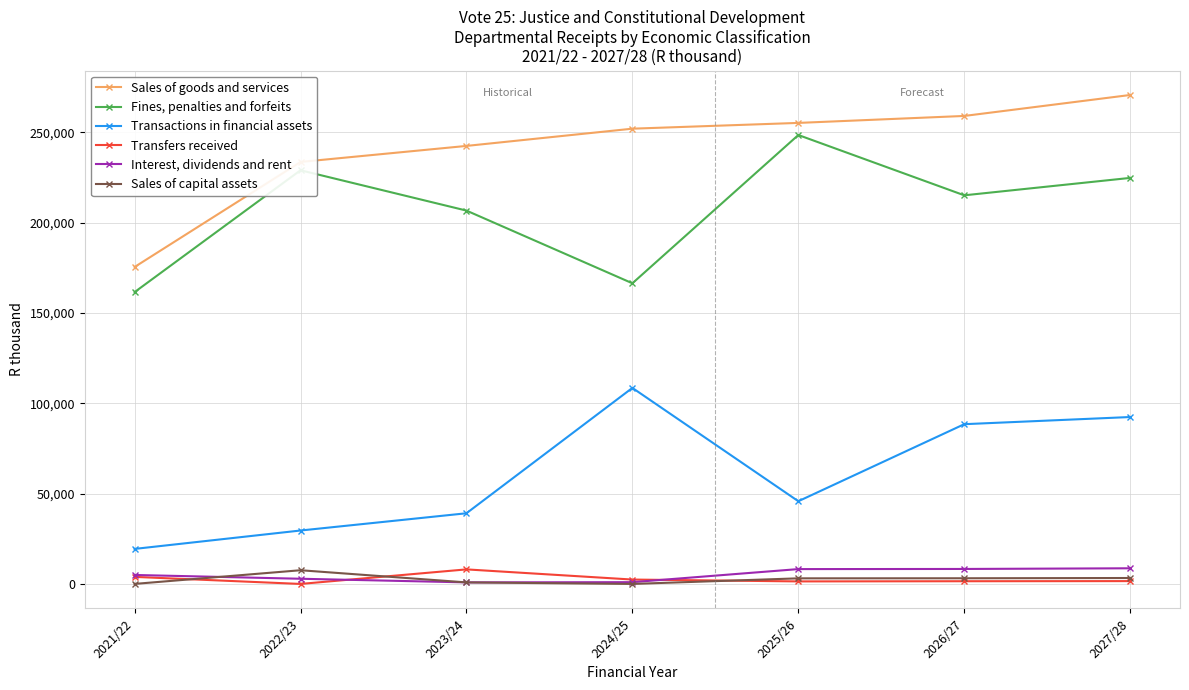

Is this an area chart (filled region under the line)?

No